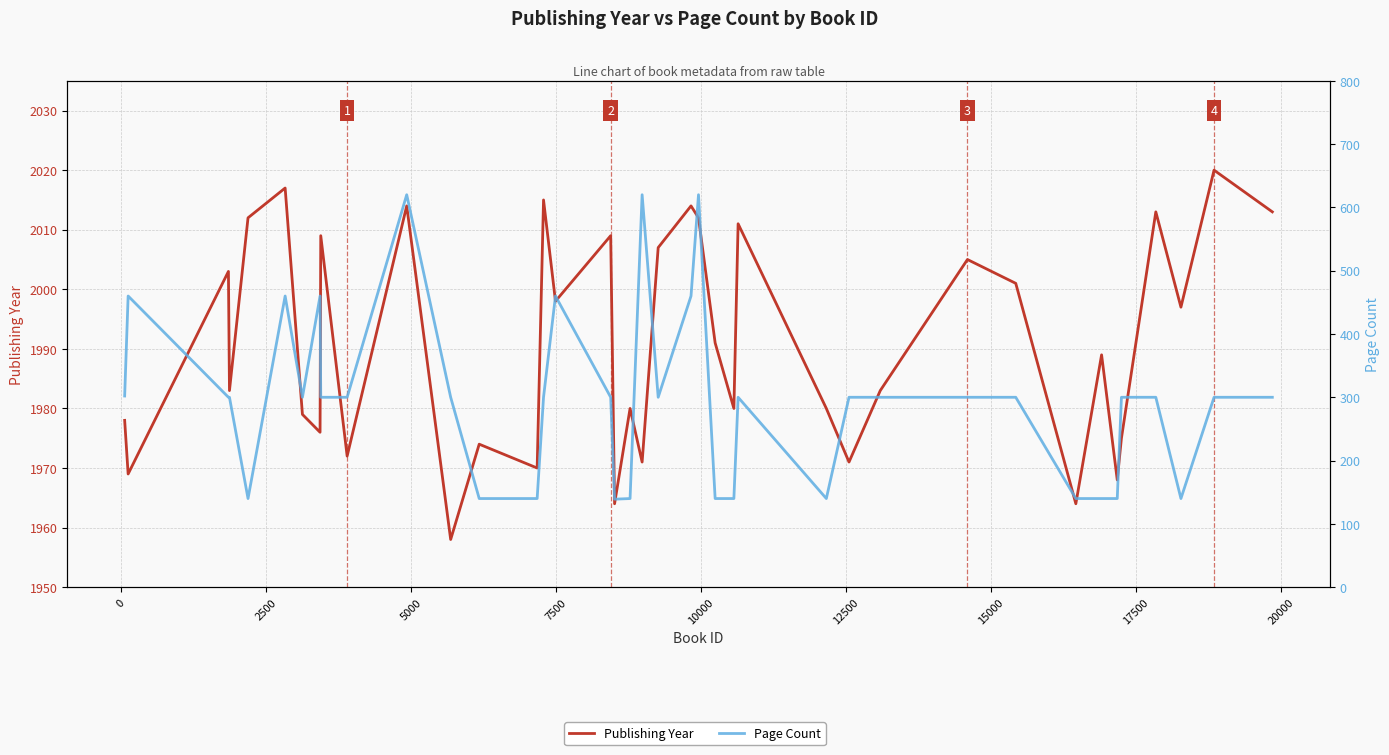

What are all the series names shown in the legend?

Publishing Year, Page Count